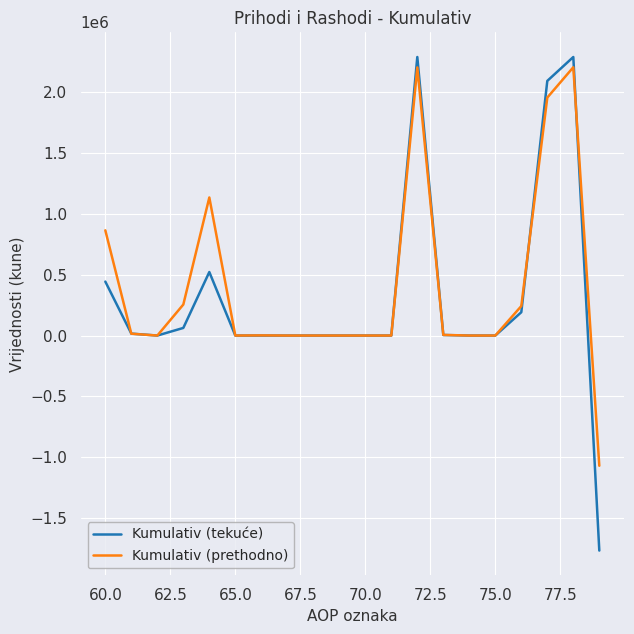

What is the maximum value shown in the chart?

2287205